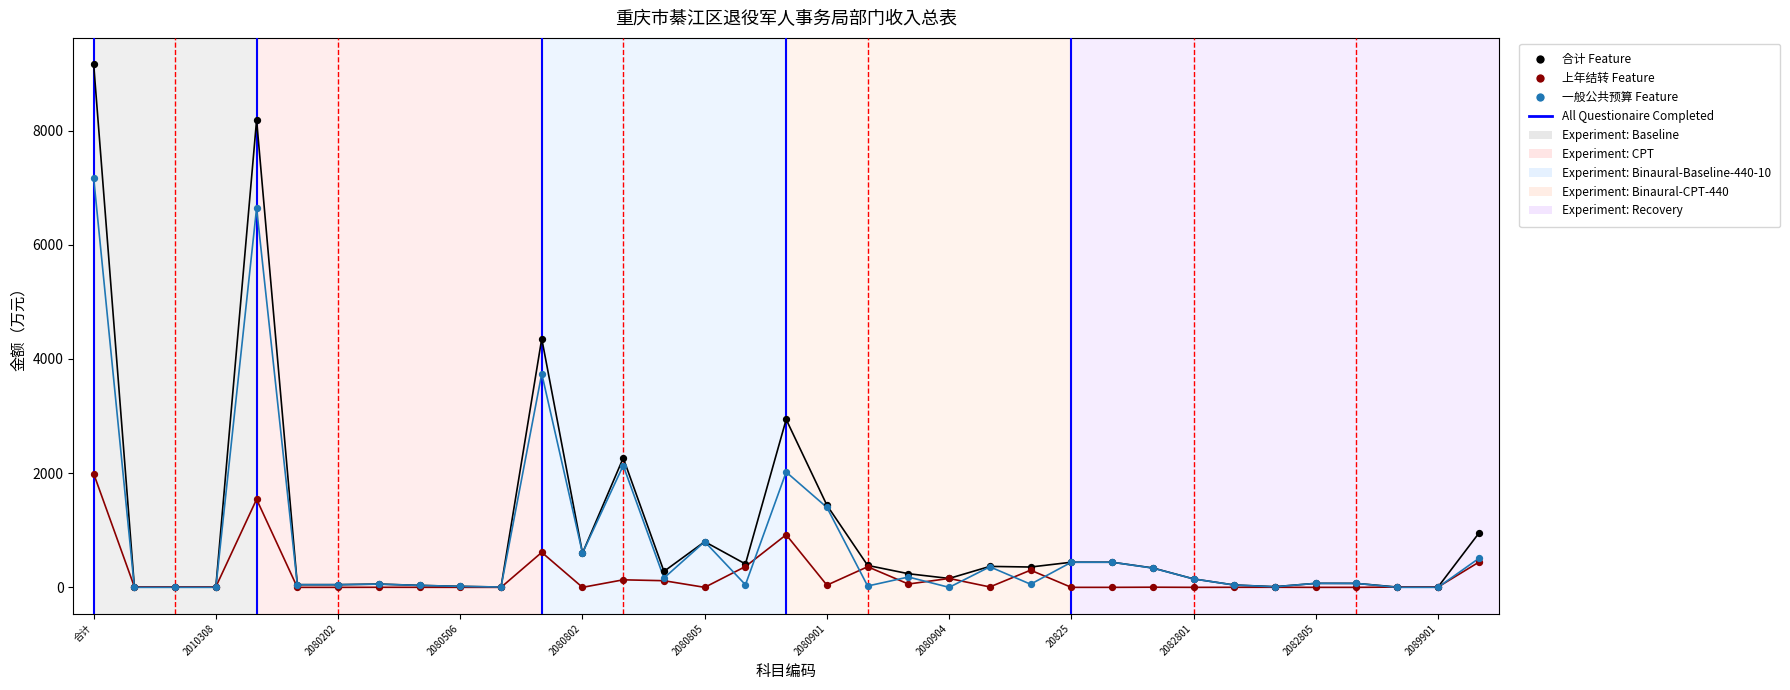

What is the greatest value displayed?

9164.6